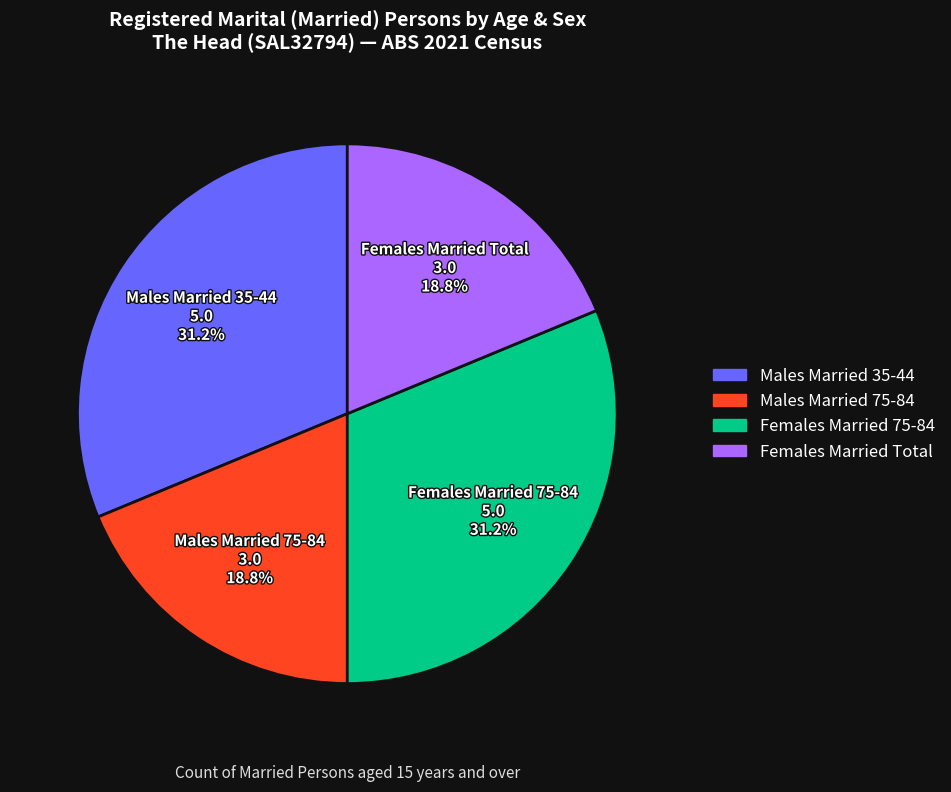

What is the ratio of the value at Females Married 75-84 to the value at Males Married 35-44?

1.0